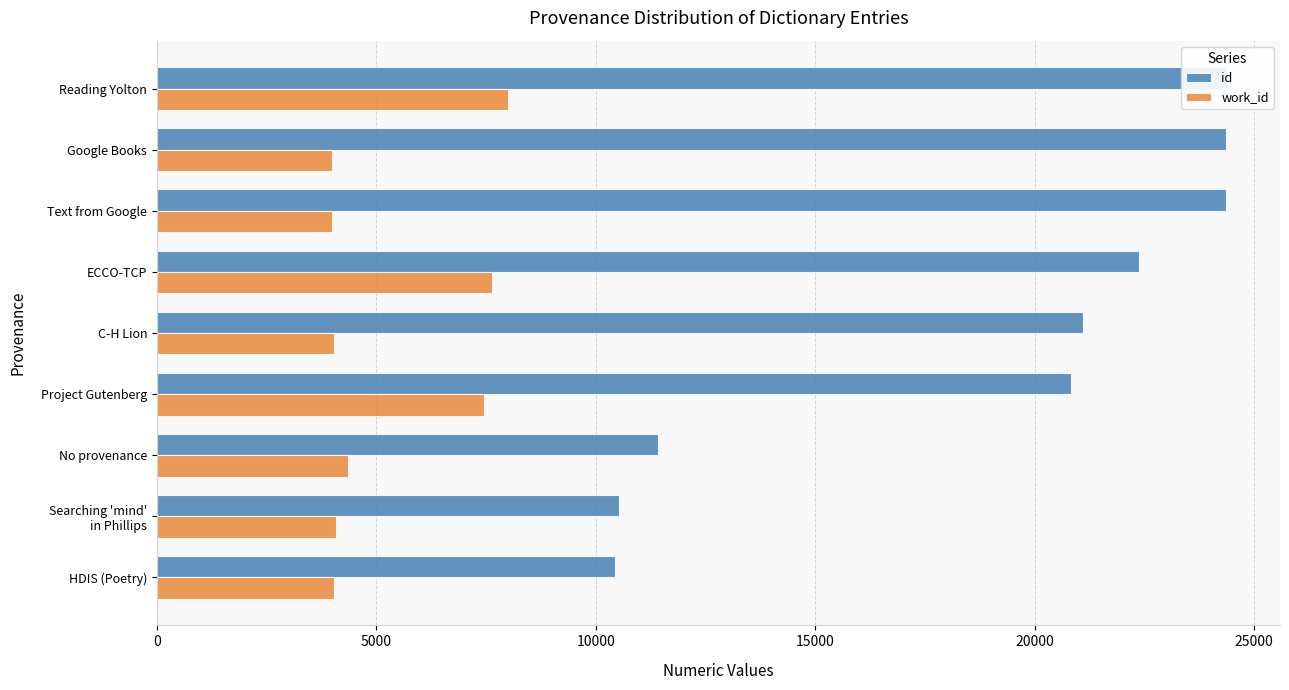

What is the spread (max minus min) of values at HDIS (Poetry)?

6405